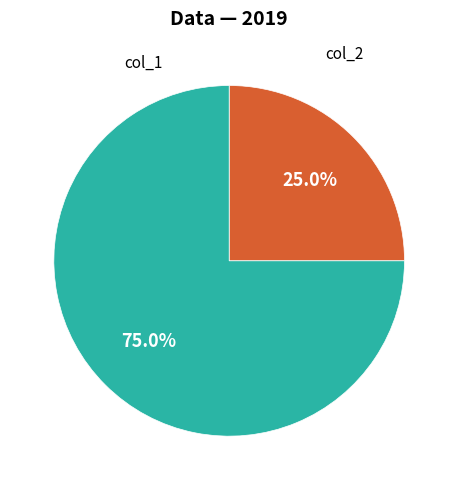

Does col_1 represent more than half of the total?

No